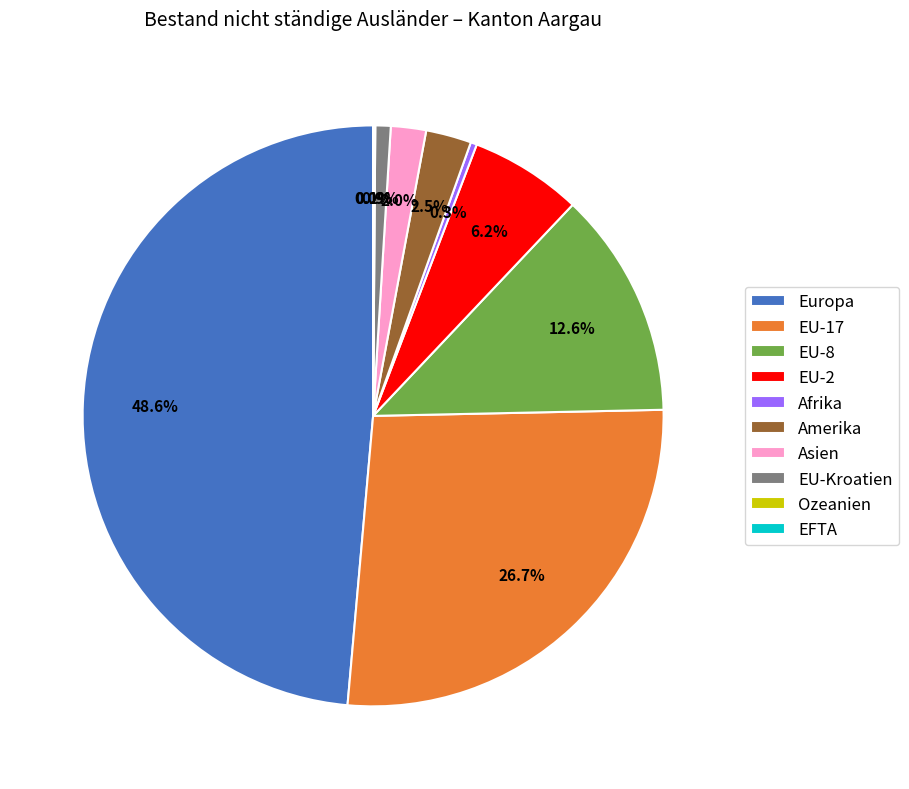

Between EU-2 and Afrika, which is larger?

EU-2